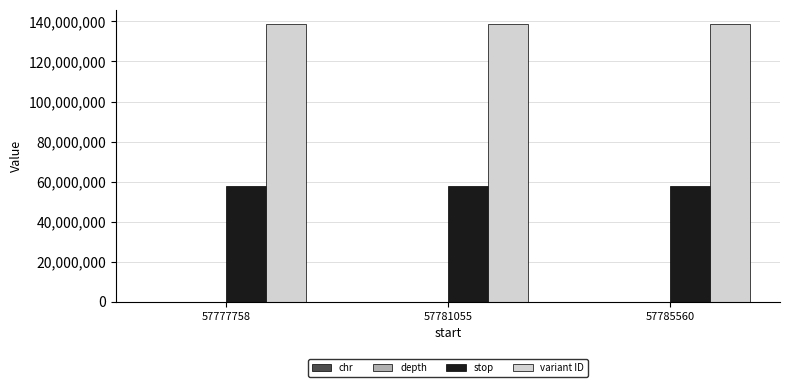

Which series has the largest total across all categories?

variant ID